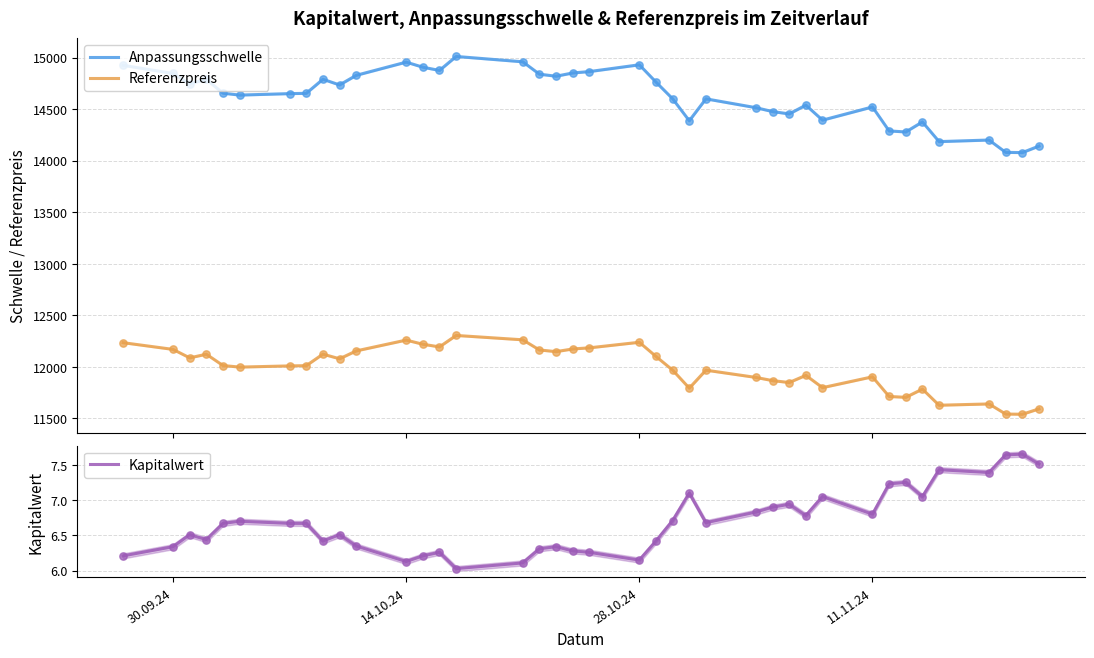

At how many categories does at least one series exceed 10474?

39